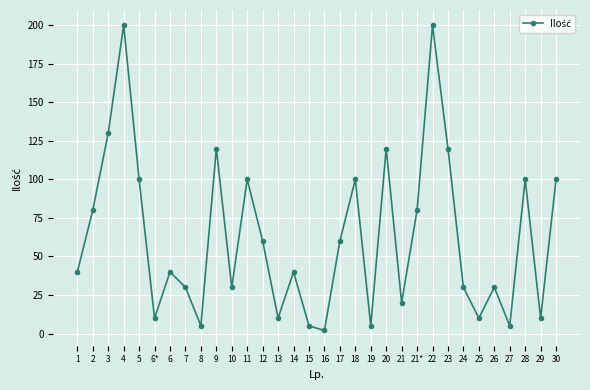

What is the maximum value shown in the chart?

200